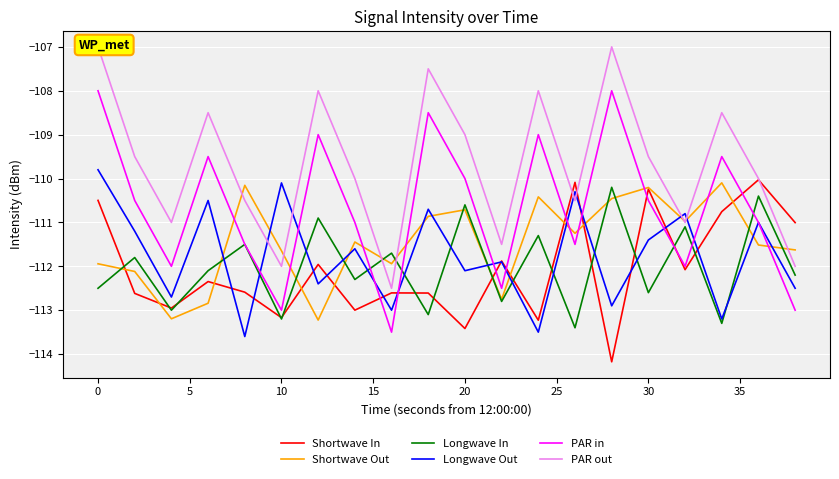

What is the minimum value for PAR in?

-113.5